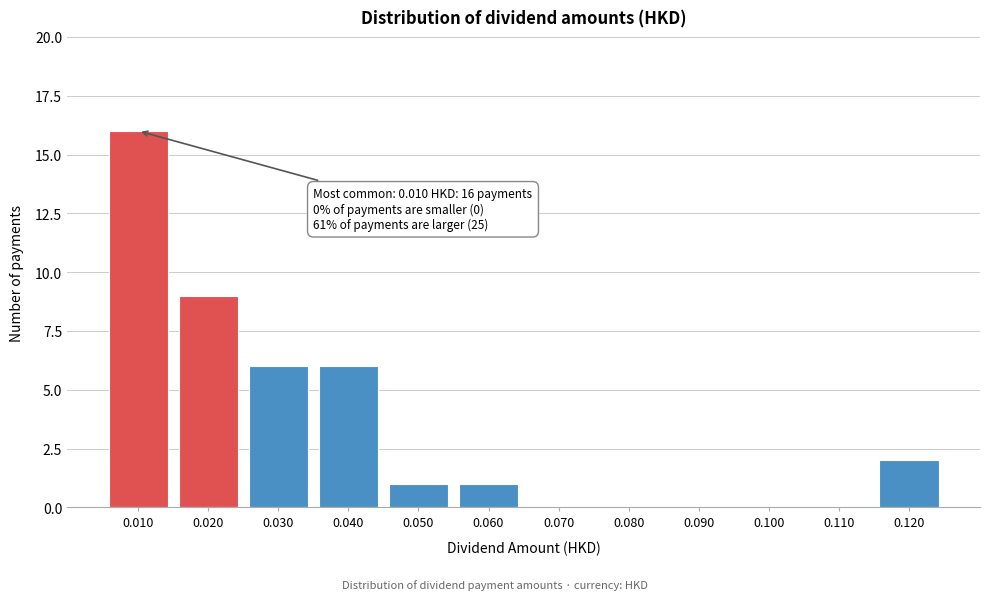

Reading left to right, what are all the values shown in this chart?

0.010=16	0.020=9	0.030=6	0.040=6	0.050=1	0.060=1	0.070=0	0.080=0	0.090=0	0.100=0	0.110=0	0.120=2